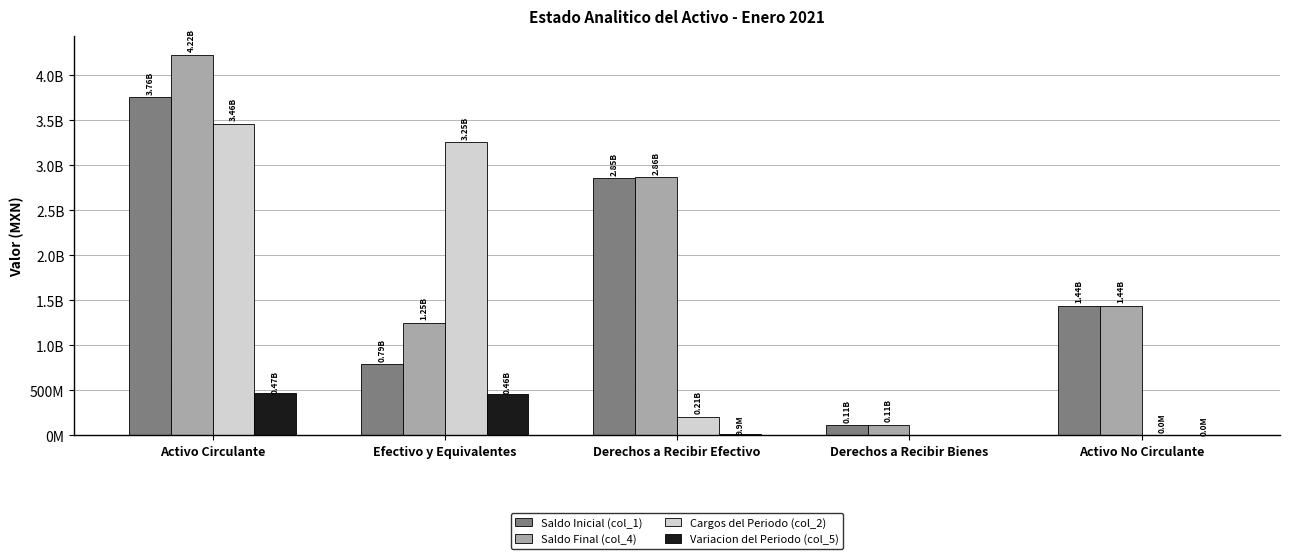

What are all the series names shown in the legend?

Saldo Inicial (col_1), Saldo Final (col_4), Cargos del Periodo (col_2), Variacion del Periodo (col_5)